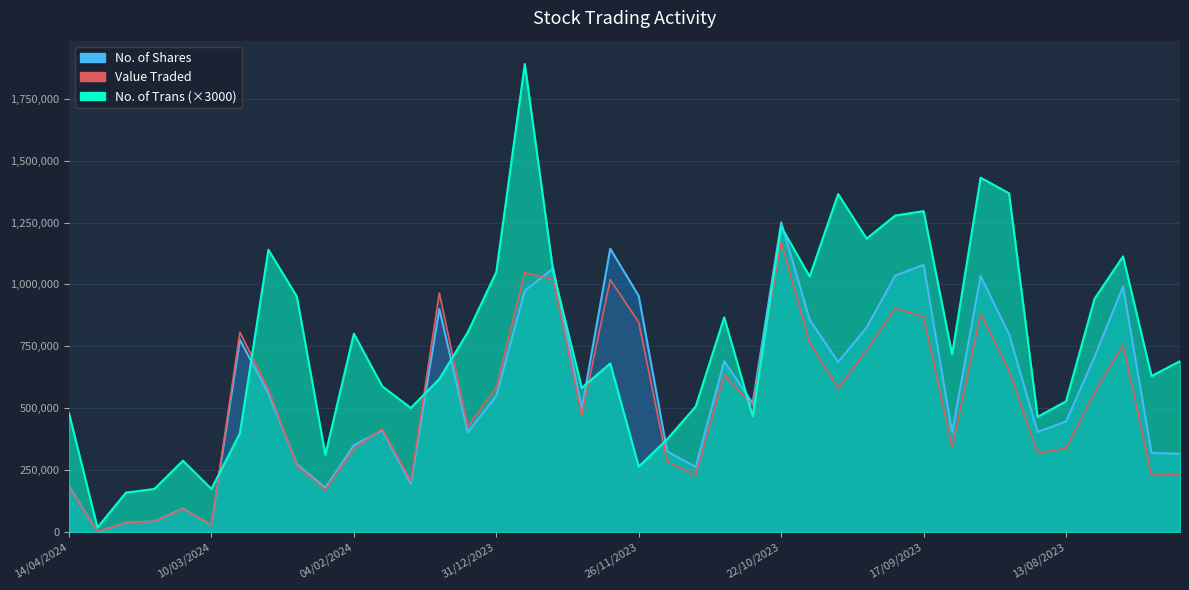

Rank the series by their maximum value, from lowest to highest.

Value Traded, No. of Shares, No. of Trans